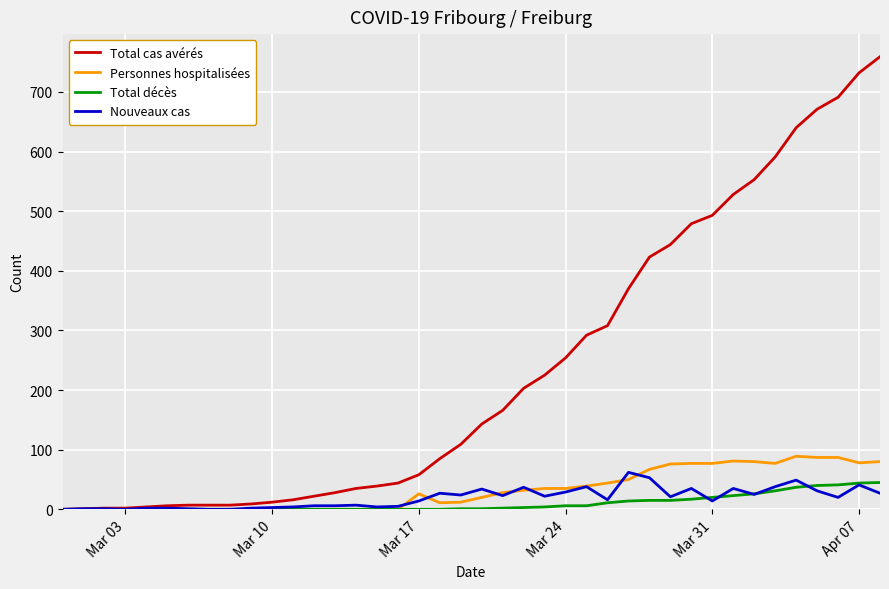

Which series has the widest spread of values?

Total cas avérés